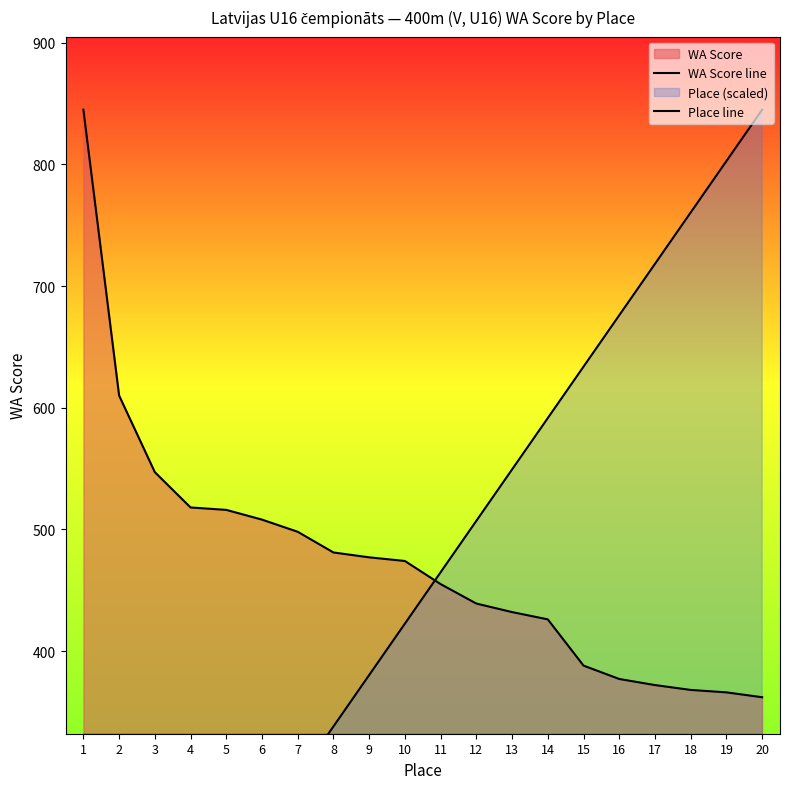

How many lines are shown in the chart?

2